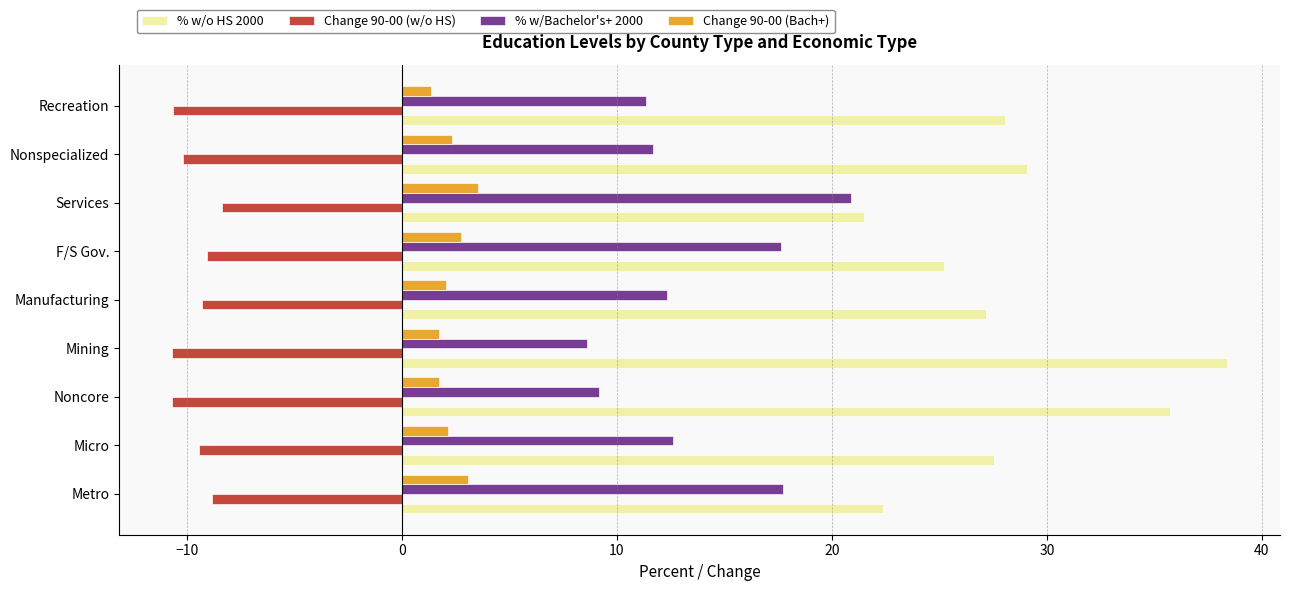

What is the sum of all % w/o HS 2000 values?

255.1